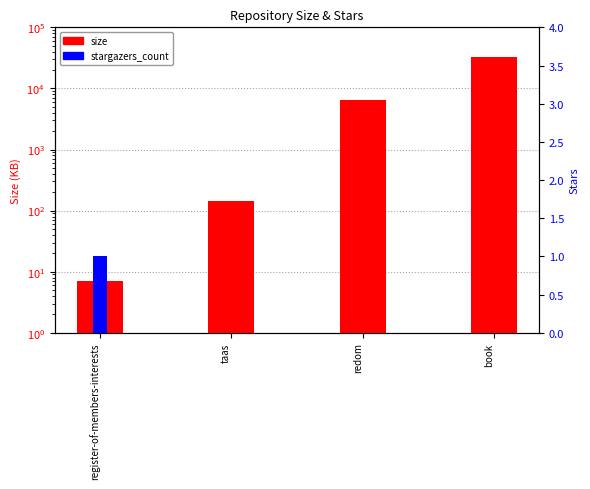

Between redom and book, which is larger?

book